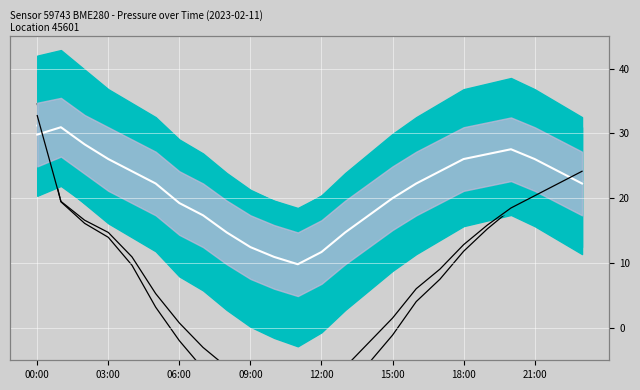

The Pressure (actual) series shows 21.7 at 06:00. True or false?

False